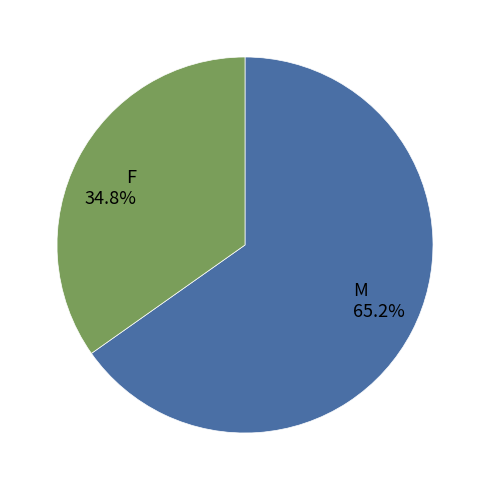

Count the number of slices in the pie.

2